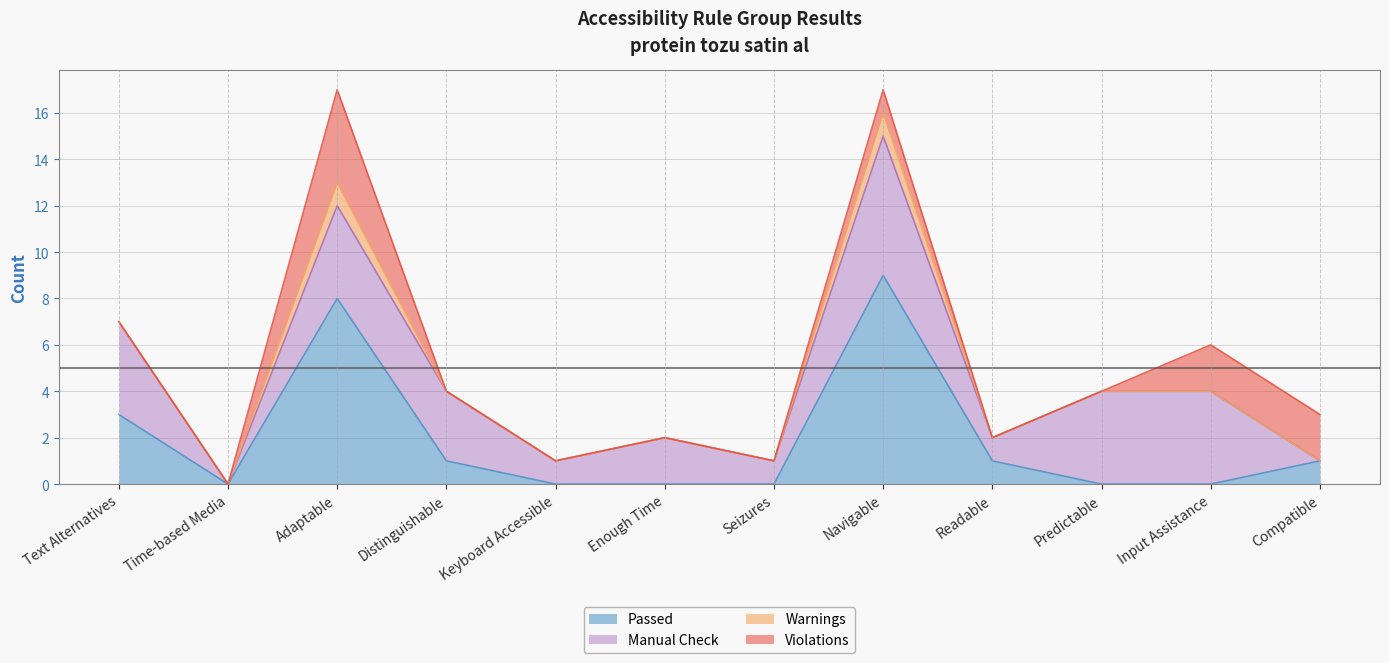

What is the maximum value shown in the chart?

9